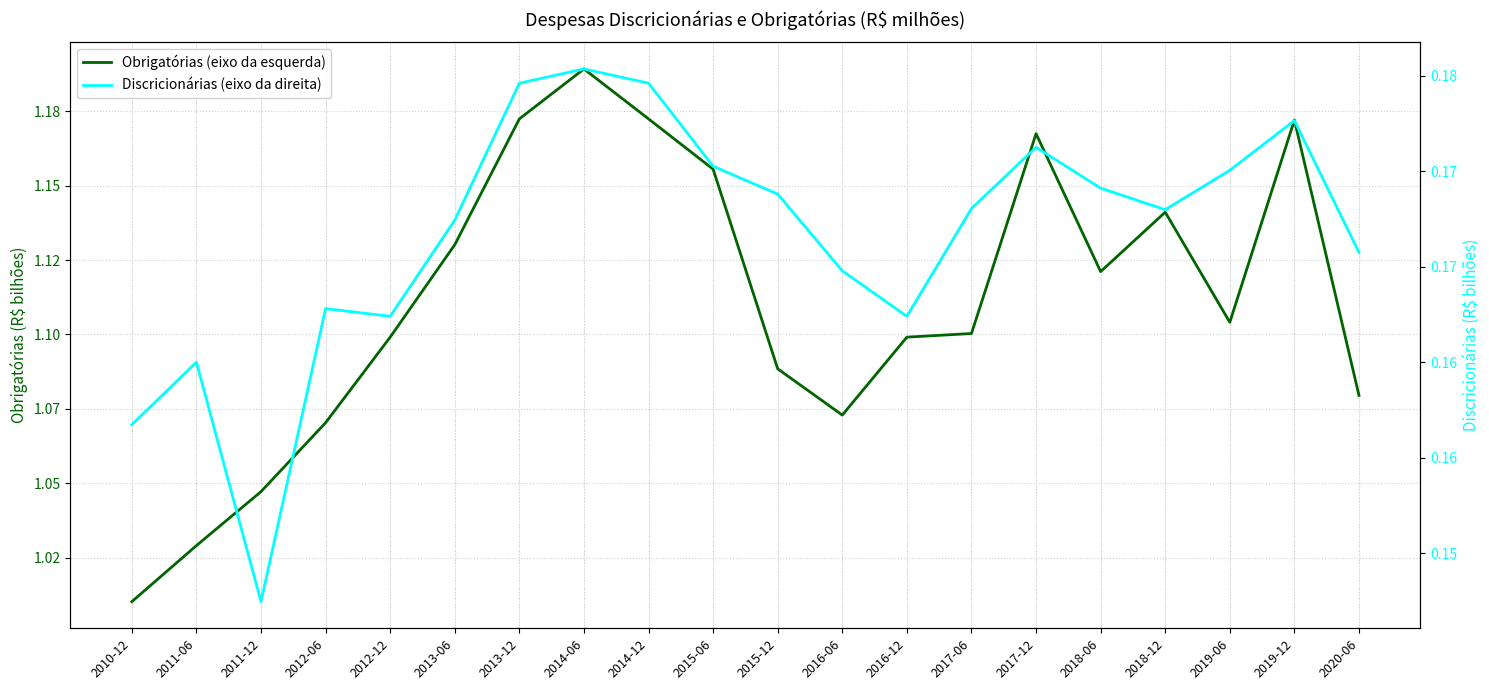

At 2018-06, list the series in order from smallest to largest.

Discricionárias (eixo da direita), Obrigatórias (eixo da esquerda)